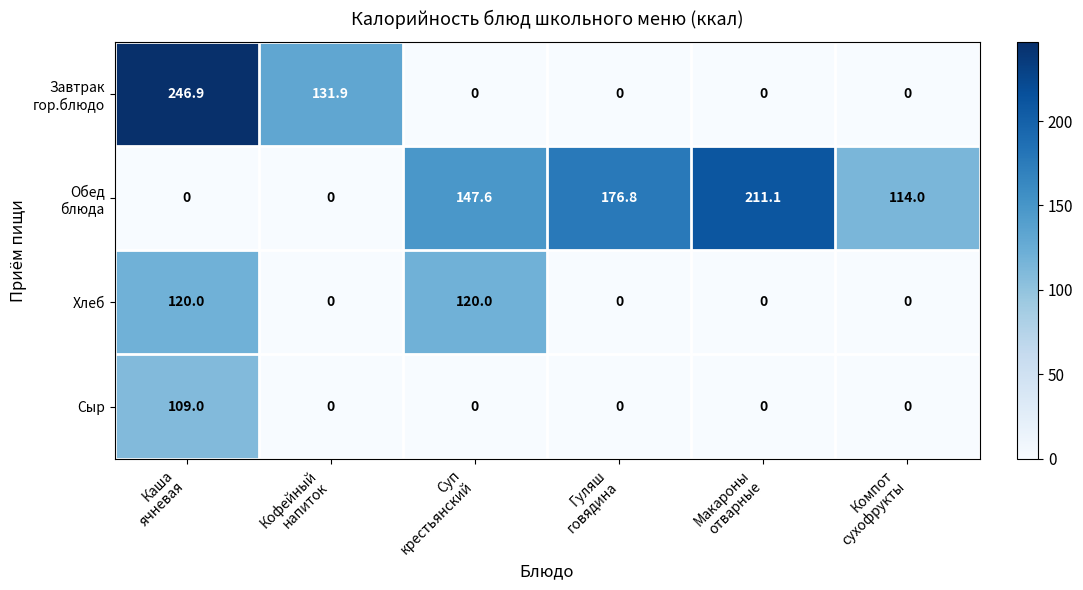

At how many categories does at least one series exceed 158?

3